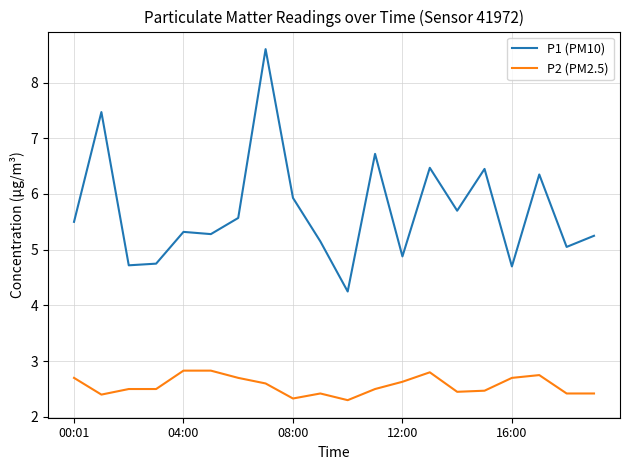

True or false: P2 (PM2.5) and P1 (PM10) cross at least once.

False